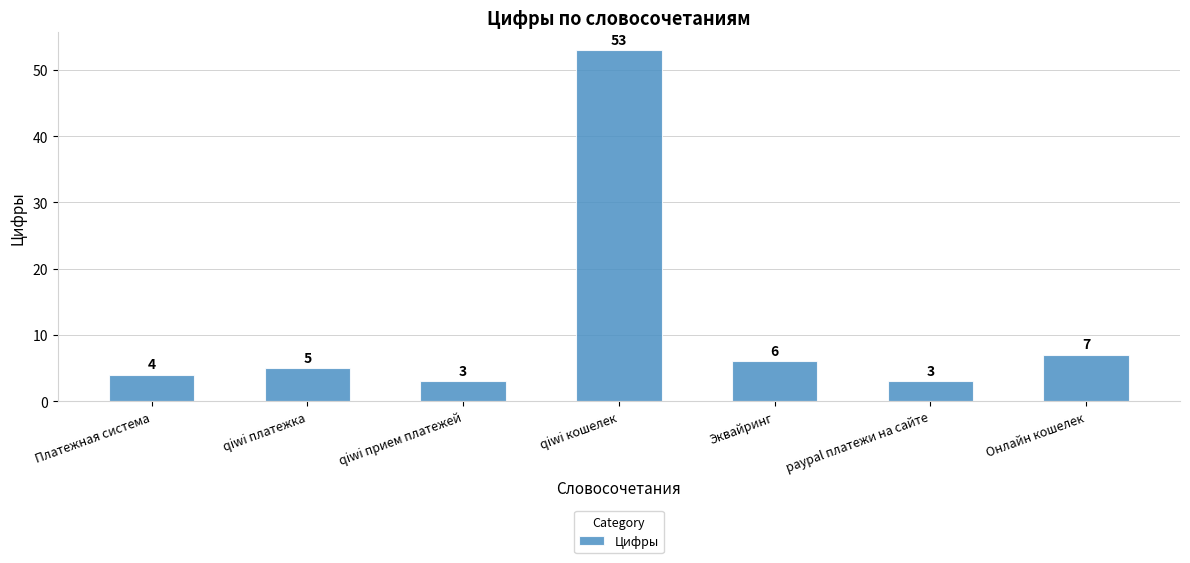

What is the sum of the values at qiwi прием платежей and Эквайринг?

9